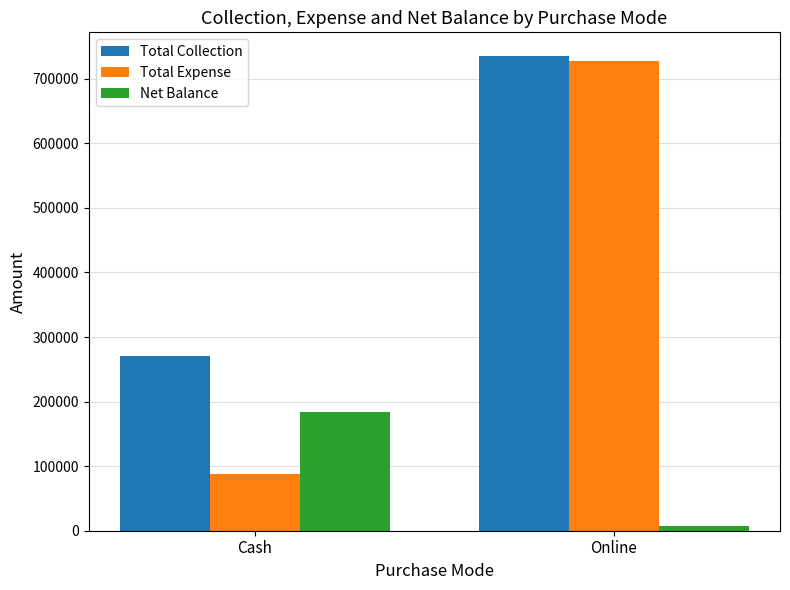

The value of Total Collection at Online is 1321580. True or false?

False